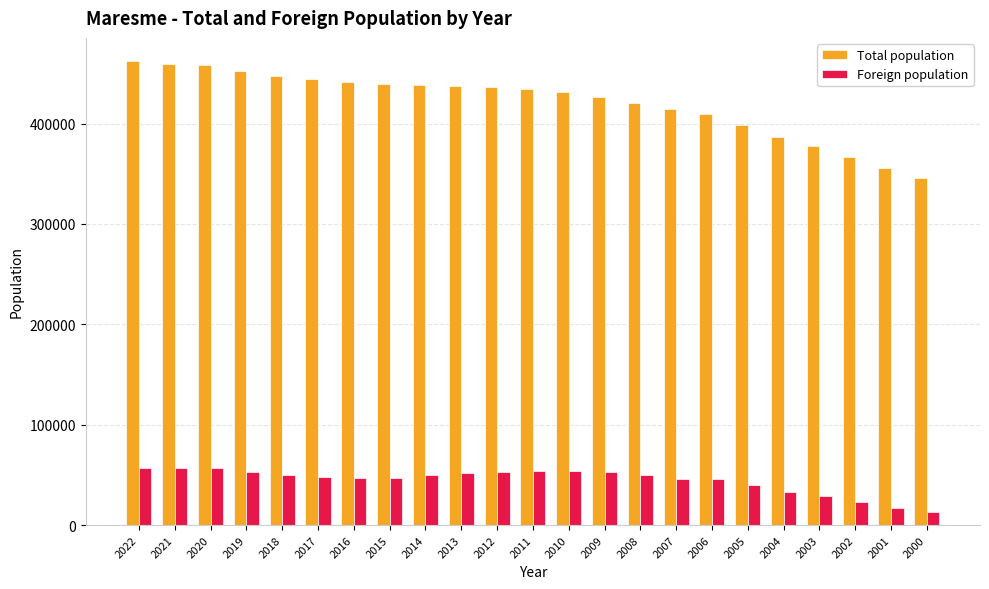

Which category has the lowest value in the Foreign population series?

2000